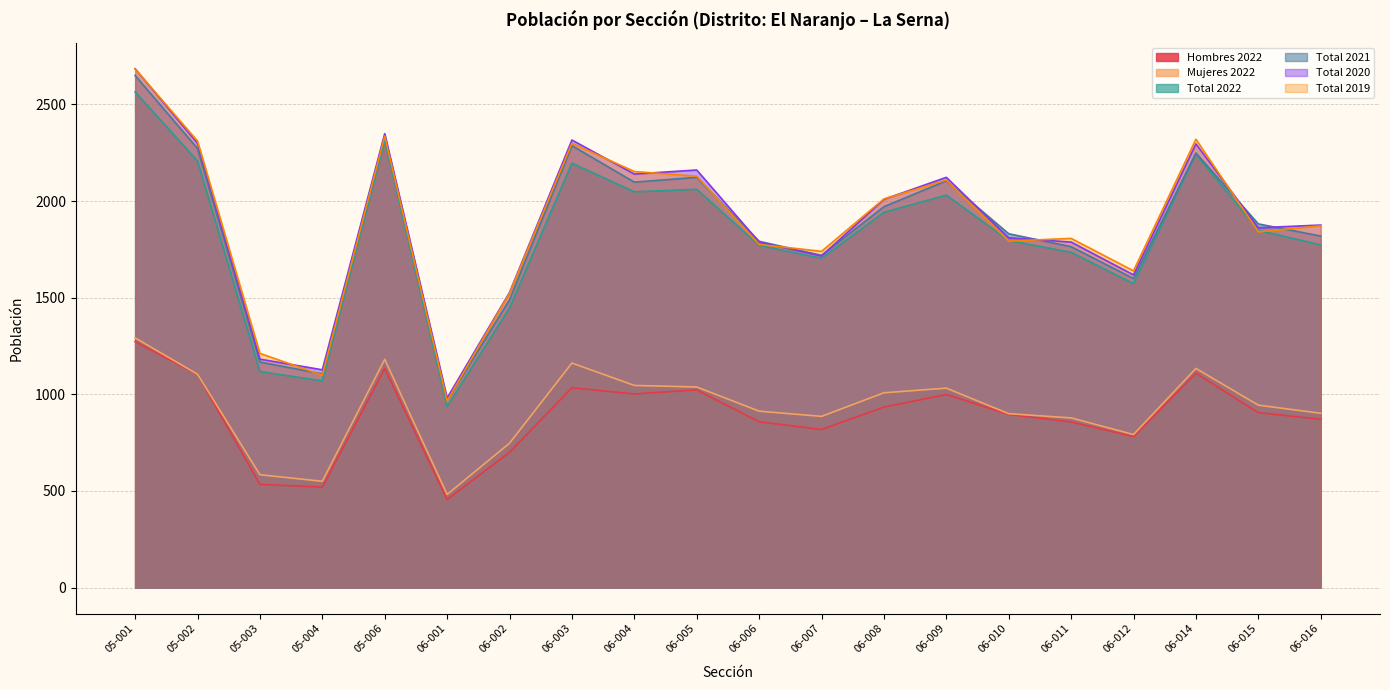

Reading left to right, what are all the values shown in this chart?

Hombres 2022: 05-001=1273	05-002=1103	05-003=534	05-004=520	05-006=1134	06-001=456	06-002=700	06-003=1034	06-004=1002	06-005=1023	06-006=858	06-007=818	06-008=934	06-009=999	06-010=896	06-011=857	06-012=781	06-014=1109	06-015=905	06-016=871
Mujeres 2022: 05-001=1292	05-002=1104	05-003=584	05-004=550	05-006=1181	06-001=482	06-002=747	06-003=1162	06-004=1046	06-005=1038	06-006=913	06-007=886	06-008=1008	06-009=1032	06-010=900	06-011=878	06-012=792	06-014=1134	06-015=944	06-016=902
Total 2022: 05-001=2565	05-002=2207	05-003=1118	05-004=1070	05-006=2315	06-001=938	06-002=1447	06-003=2196	06-004=2048	06-005=2061	06-006=1771	06-007=1704	06-008=1942	06-009=2031	06-010=1796	06-011=1735	06-012=1573	06-014=2243	06-015=1849	06-016=1773
Total 2021: 05-001=2650	05-002=2272	05-003=1167	05-004=1106	05-006=2337	06-001=968	06-002=1489	06-003=2287	06-004=2098	06-005=2123	06-006=1792	06-007=1719	06-008=1971	06-009=2105	06-010=1831	06-011=1764	06-012=1599	06-014=2249	06-015=1882	06-016=1819
Total 2020: 05-001=2685	05-002=2299	05-003=1182	05-004=1127	05-006=2349	06-001=981	06-002=1527	06-003=2316	06-004=2140	06-005=2161	06-006=1788	06-007=1716	06-008=2009	06-009=2123	06-010=1810	06-011=1788	06-012=1618	06-014=2296	06-015=1862	06-016=1876
Total 2019: 05-001=2684	05-002=2311	05-003=1212	05-004=1099	05-006=2336	06-001=966	06-002=1523	06-003=2299	06-004=2153	06-005=2129	06-006=1776	06-007=1740	06-008=2011	06-009=2109	06-010=1793	06-011=1807	06-012=1639	06-014=2320	06-015=1841	06-016=1872